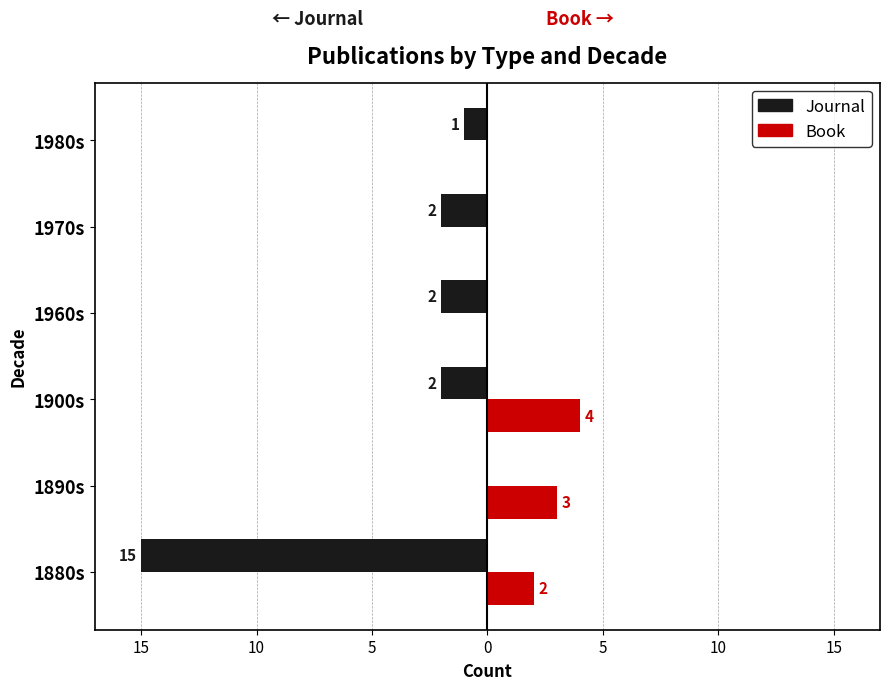

Reading left to right, what are all the values shown in this chart?

Journal: -15	0	-2	-2	-2	-1
Book: 2	3	4	0	0	0